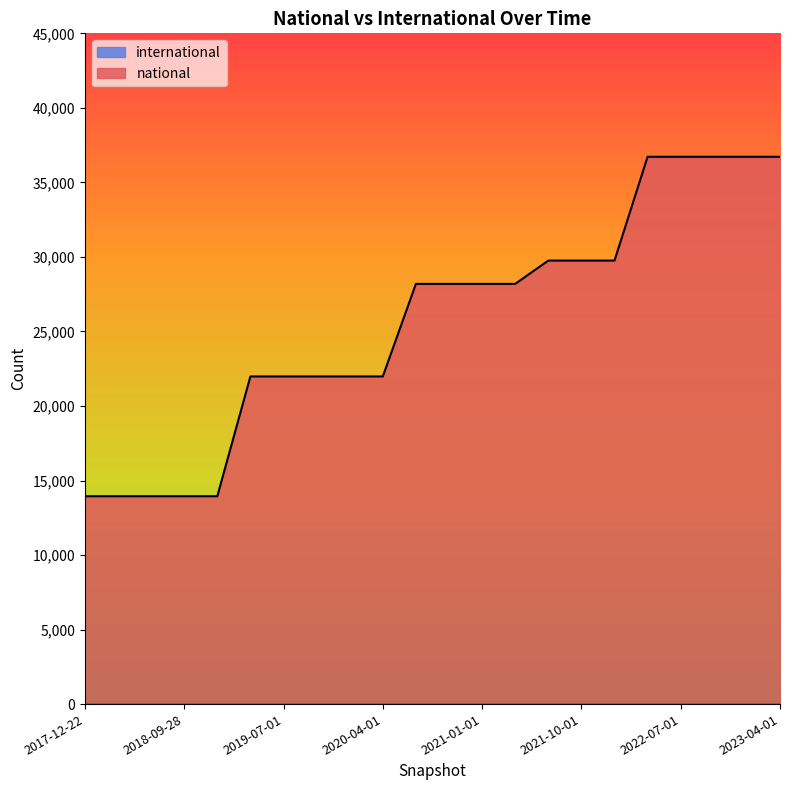

Where is the data nearest to the value 25331?

2020-07-01